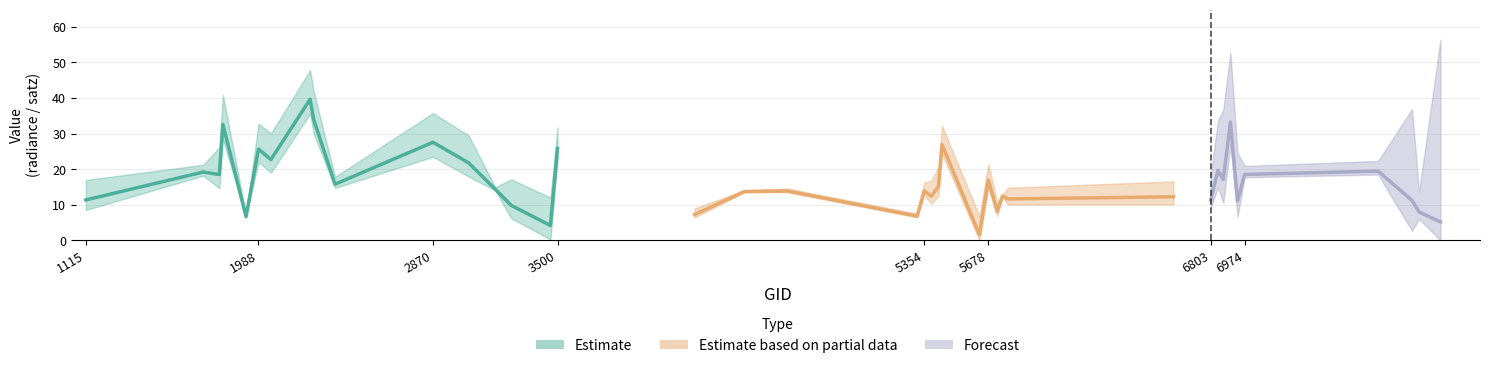

What is the smallest value displayed?

1.6